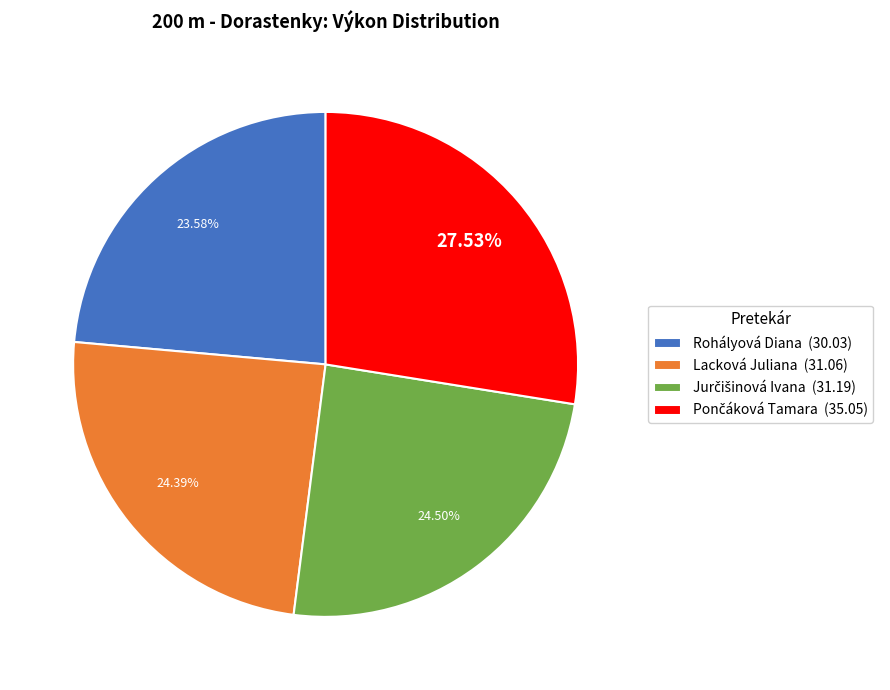

How many segments does this pie chart have?

4